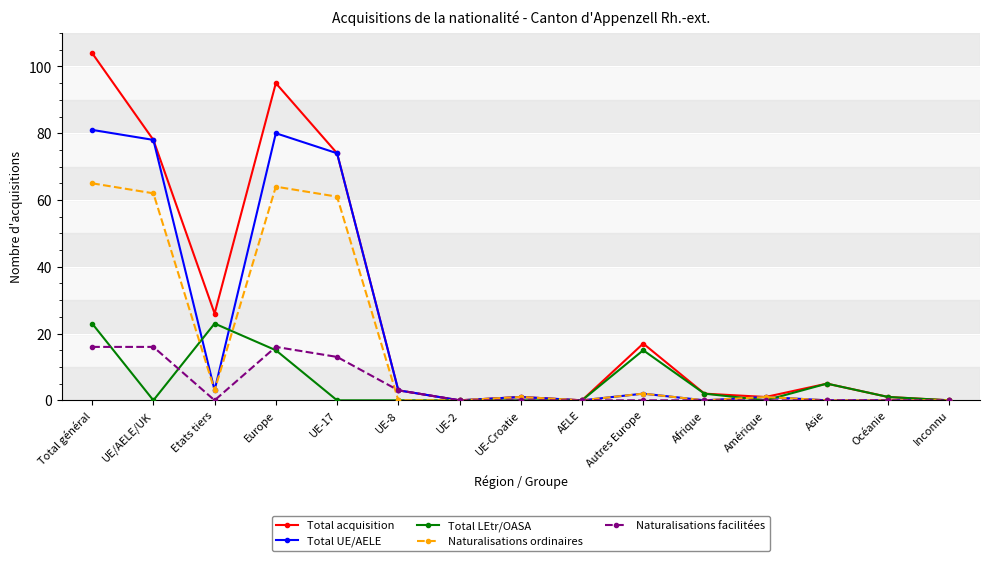

What are all the series names shown in the legend?

Total acquisition, Total UE/AELE, Total LEtr/OASA, Naturalisations ordinaires, Naturalisations facilitées